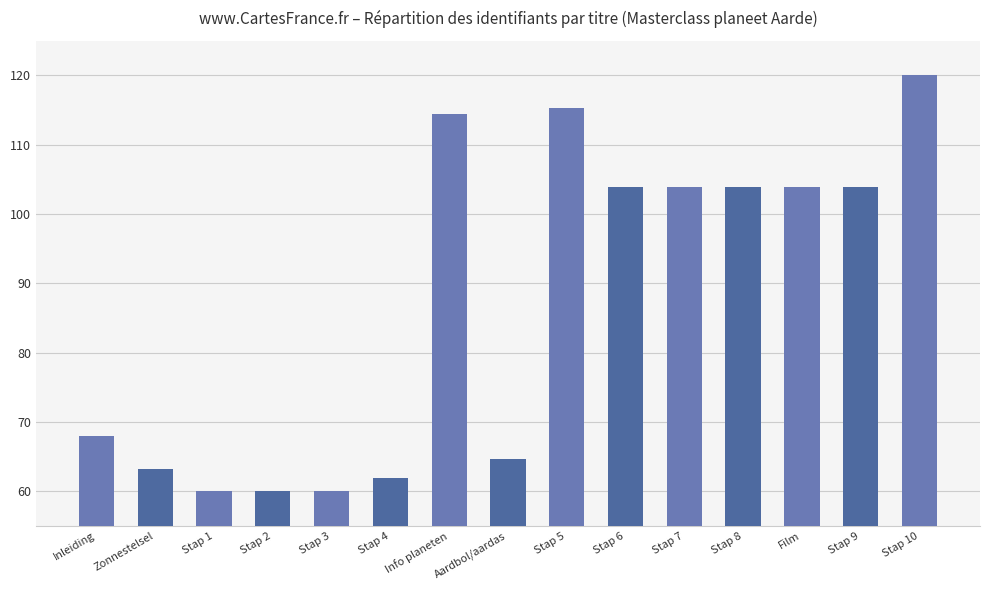

The chart shows a value of 109.7 at Inleiding. True or false?

False